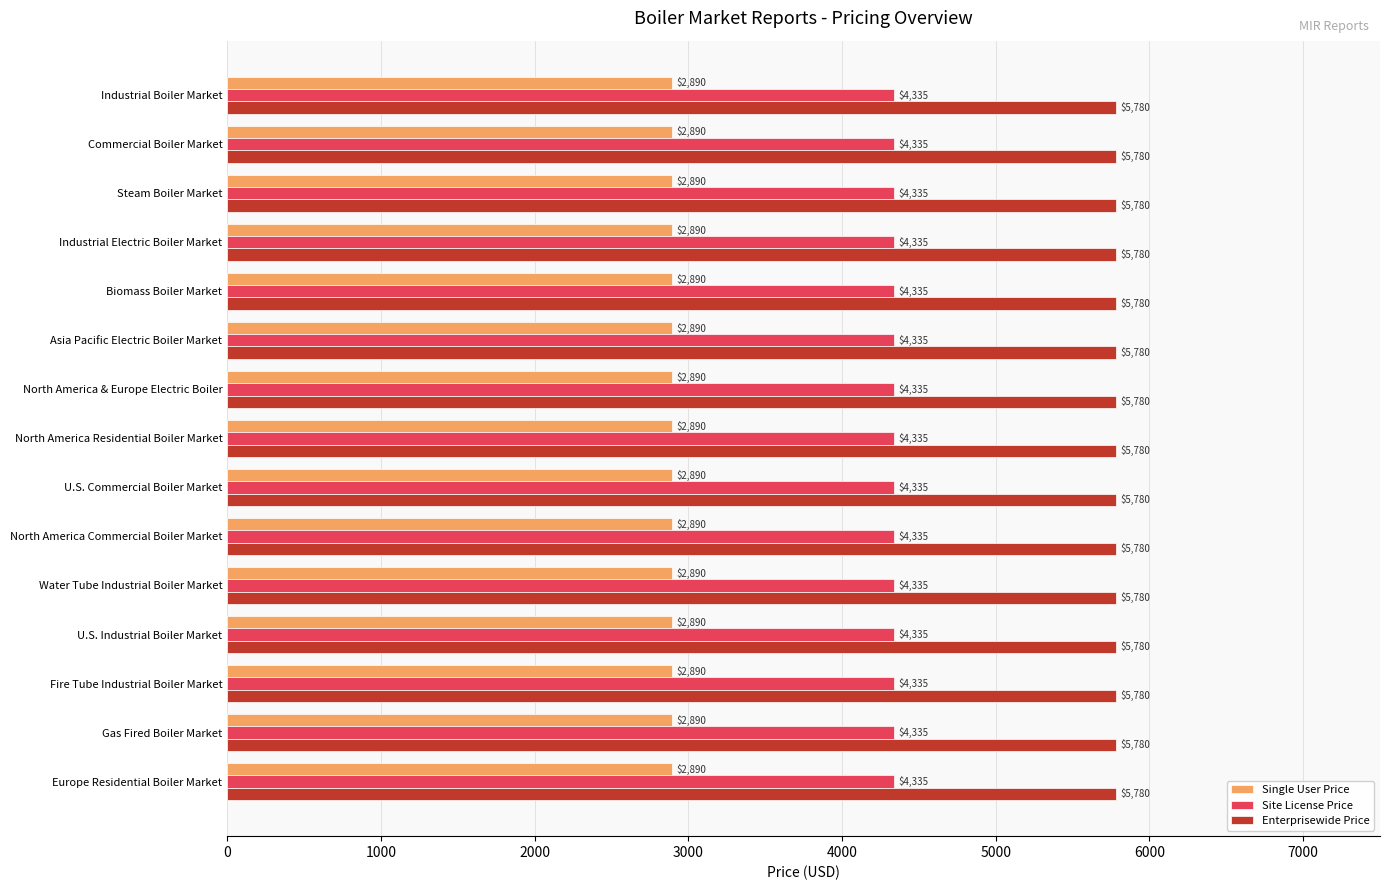

What is the difference between the highest and lowest values at Industrial Electric Boiler Market?

2890